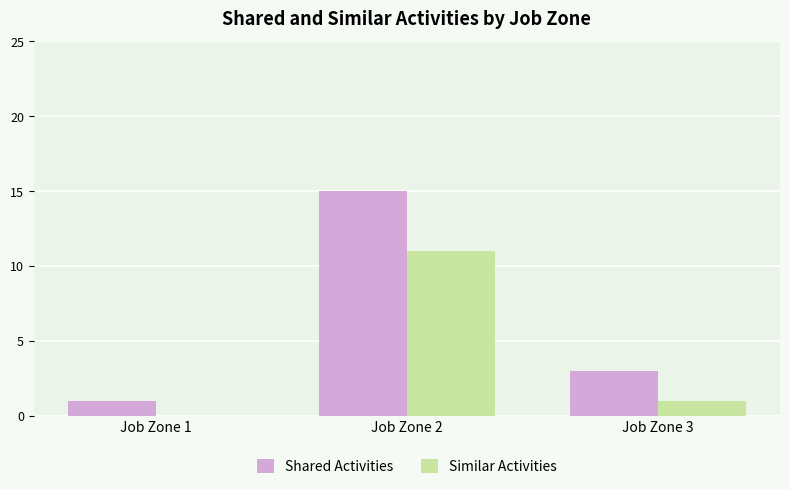

Which series changed the most between Job Zone 1 and Job Zone 3?

Shared Activities